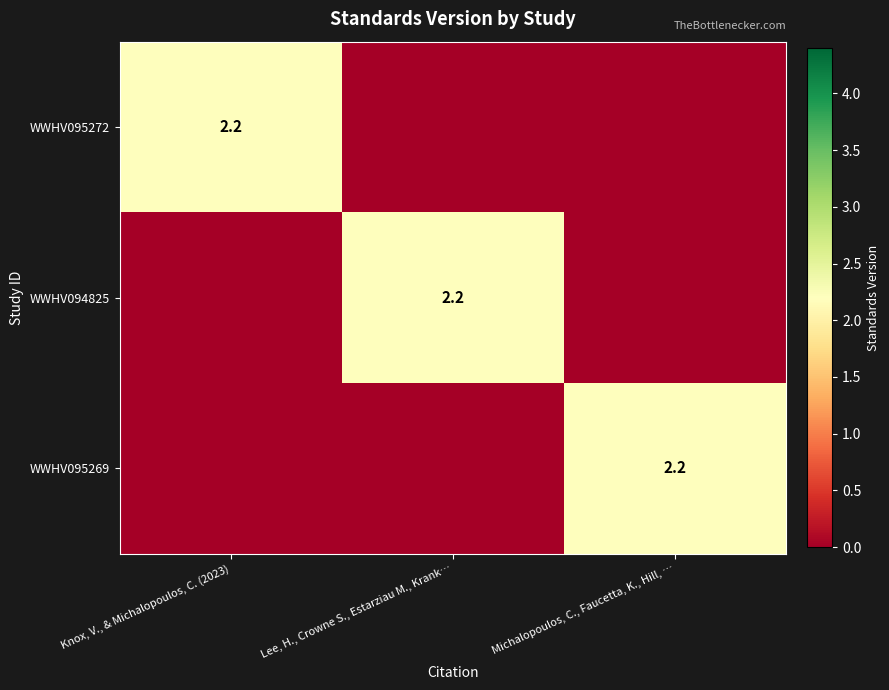

Is it true that WWHV095272 equals 2.2 at Knox, V., & Michalopoulos, C. (2023)?

True